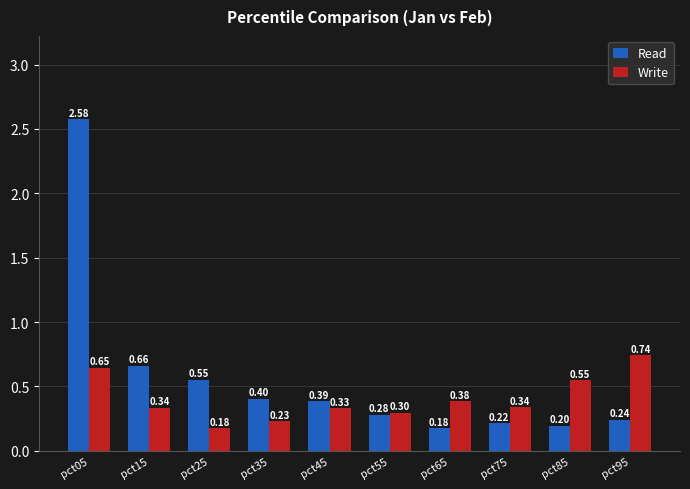

What is the difference between the maximum and minimum values in the Read series?

2.4